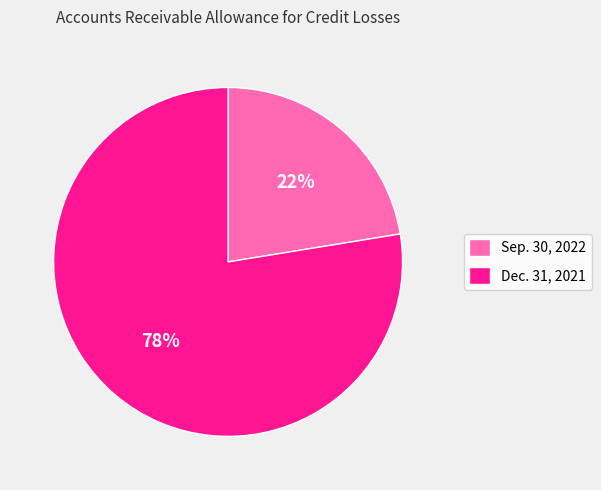

To the nearest percent, what is the average slice percentage?

50%